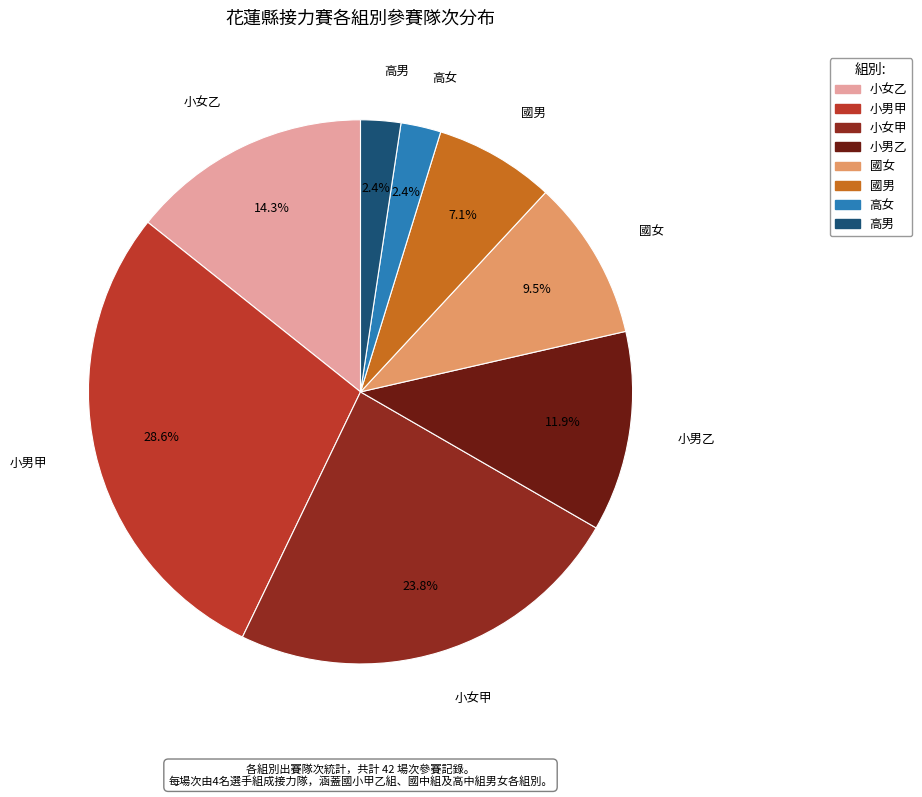

Does 小男甲 account for over 50% of the chart?

No